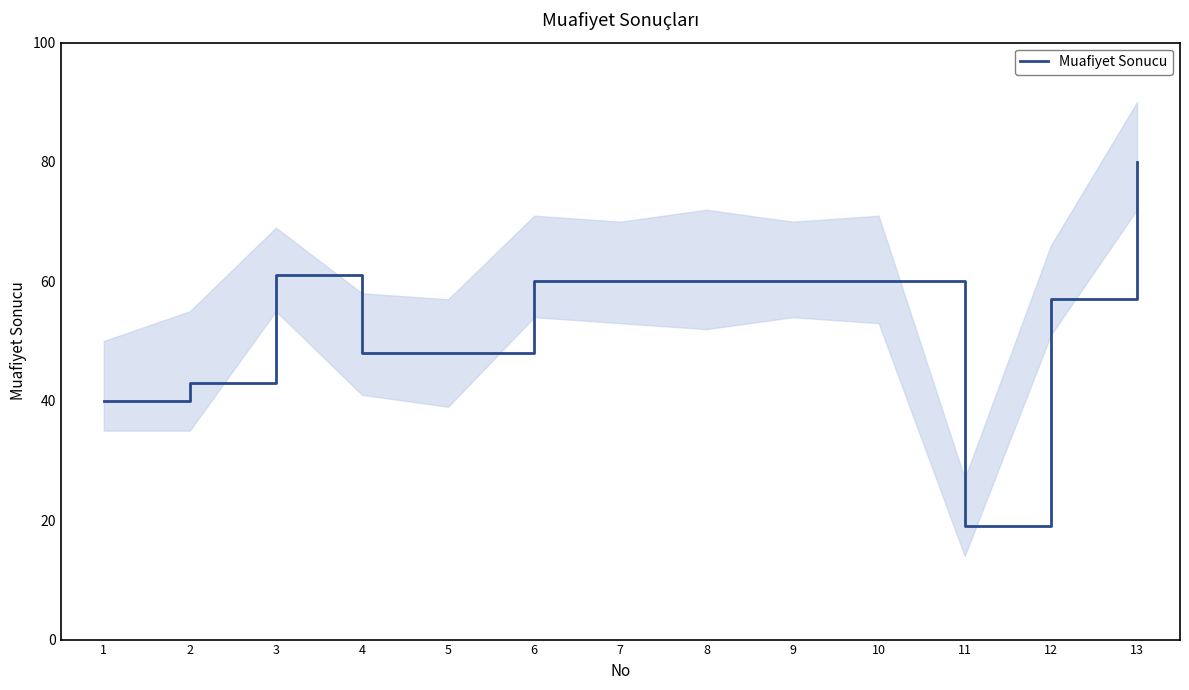

What is the difference between the values at 9 and 5?

12